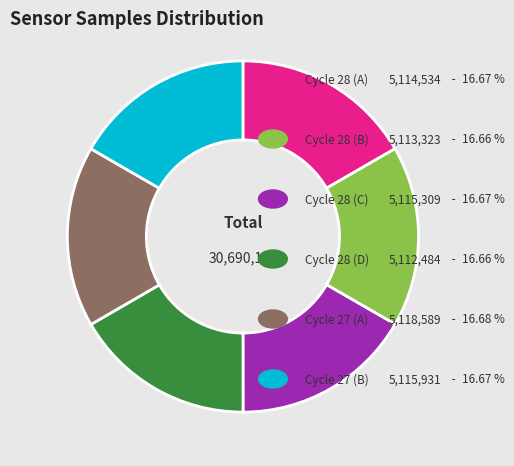

Count the number of slices in the pie.

6